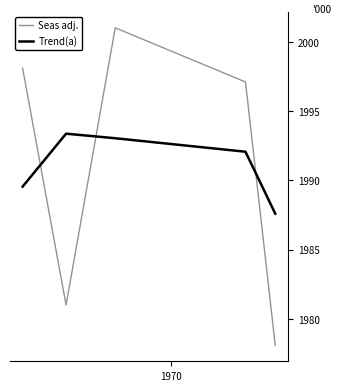

What is the maximum value for Trend(a)?

1993.4